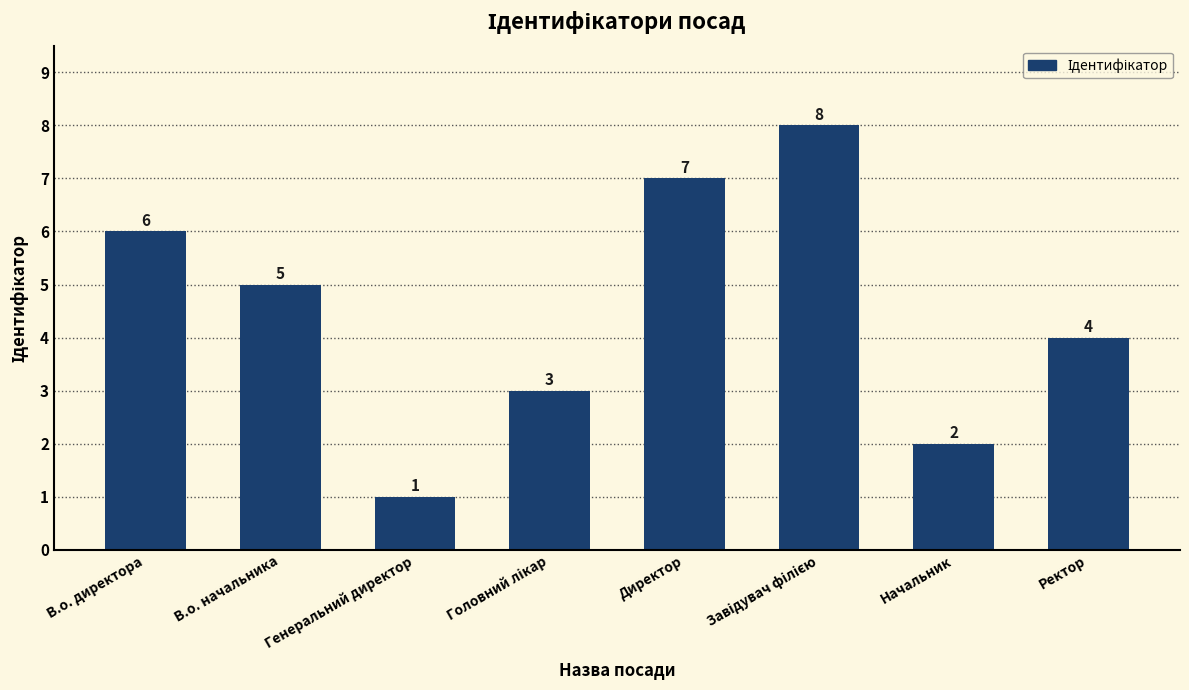

What is the difference between the maximum and minimum values?

7